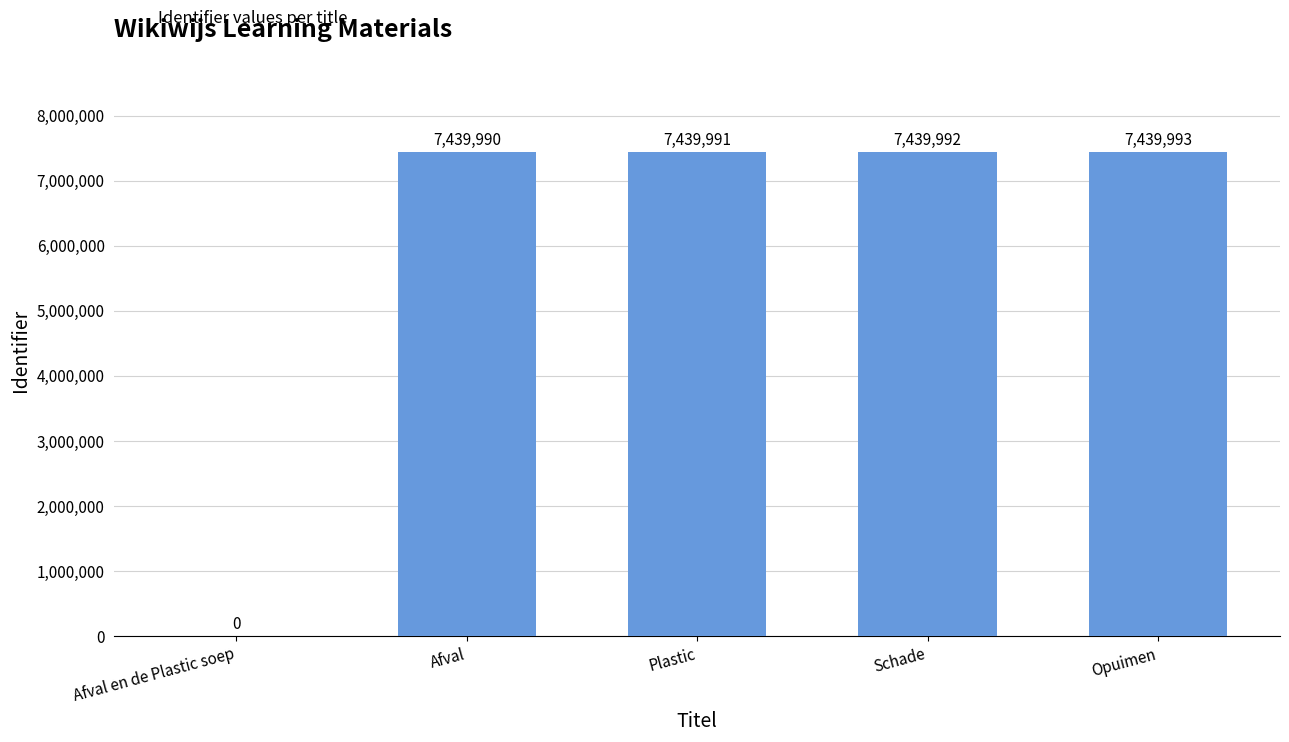

Approximately how many times larger is the value at Afval compared to Opuimen?

1.0